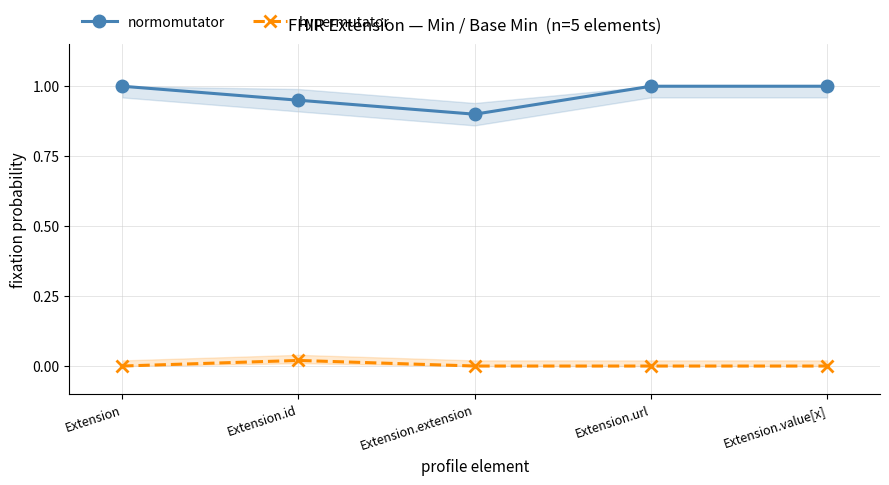

Between Extension.id and Extension.value[x], which is larger?

Extension.value[x]